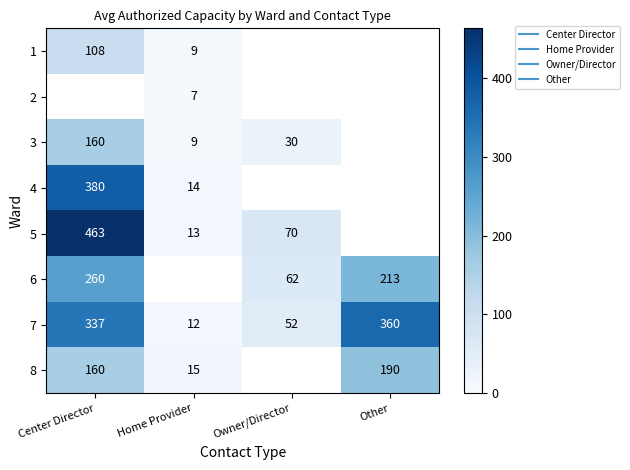

What is the maximum value shown in the chart?

463.0